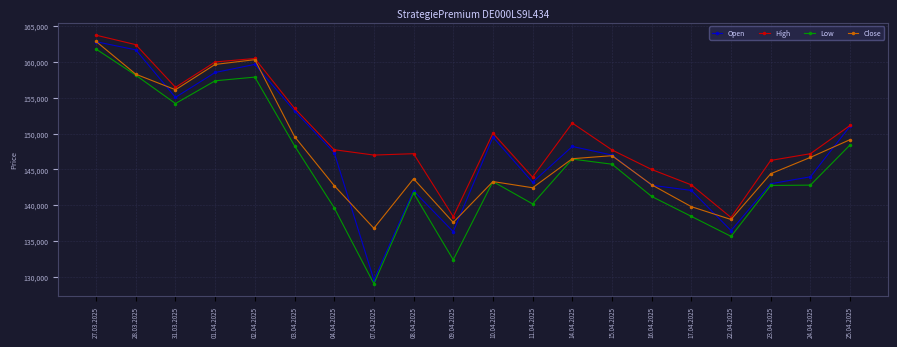

At which category is the sum across all series the highest?

27.03.2025